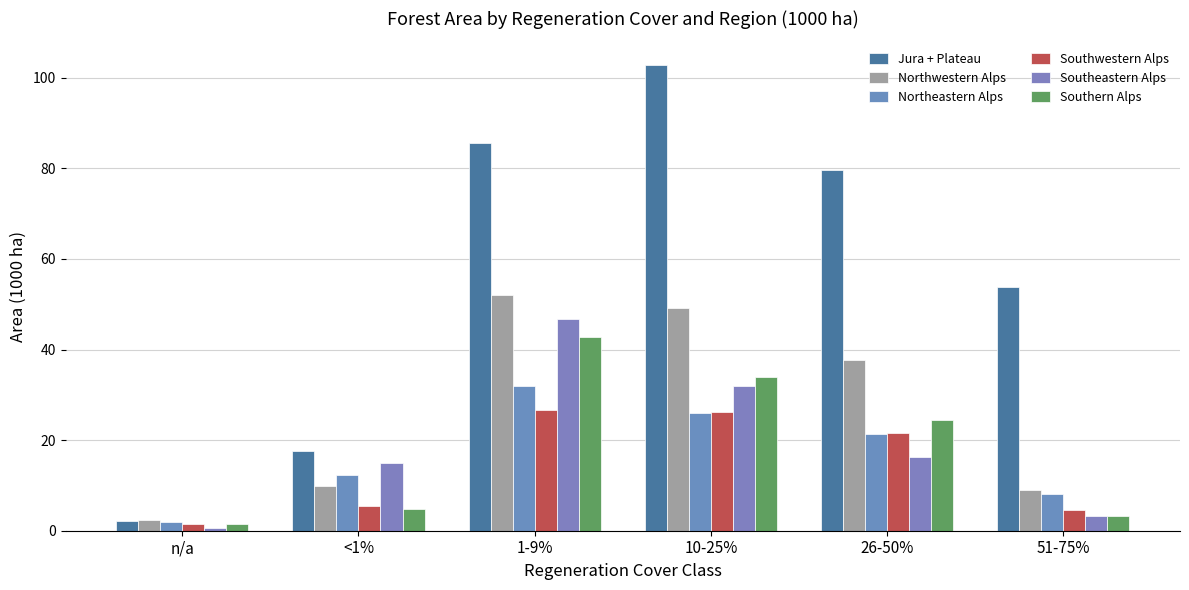

What is the difference between the Jura + Plateau values at 10-25% and n/a?

100.7